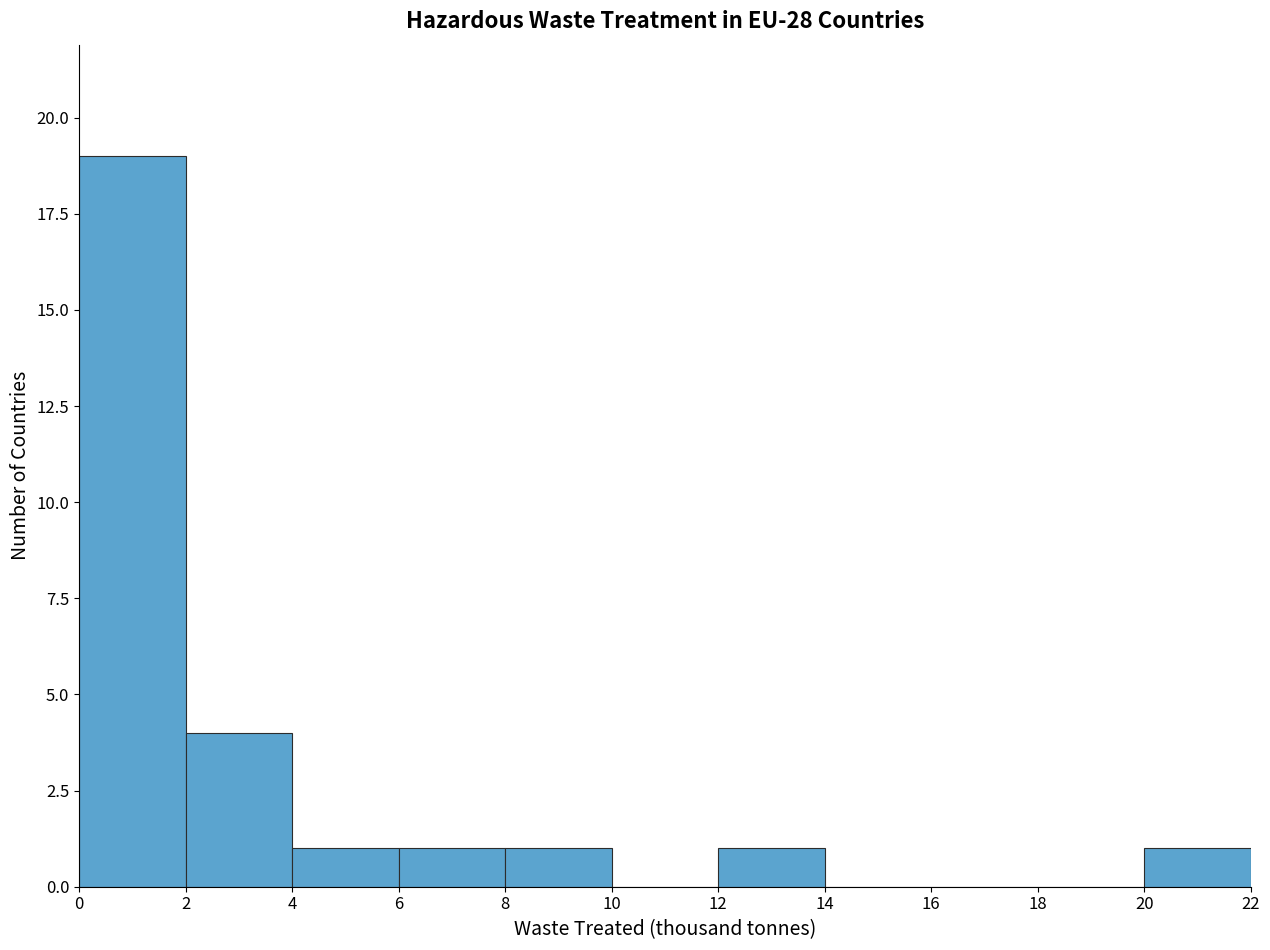

Reading left to right, transcribe this chart: for each bar, give the range it covers on the x-axis and its height. The values are not printed on the chart, so give them approximately, as read against the axis.

0 to 2: 19
2 to 4: 4
4 to 6: 1
6 to 8: 1
8 to 10: 1
10 to 12: 0
12 to 14: 1
14 to 16: 0
16 to 18: 0
18 to 20: 0
20 to 22: 1